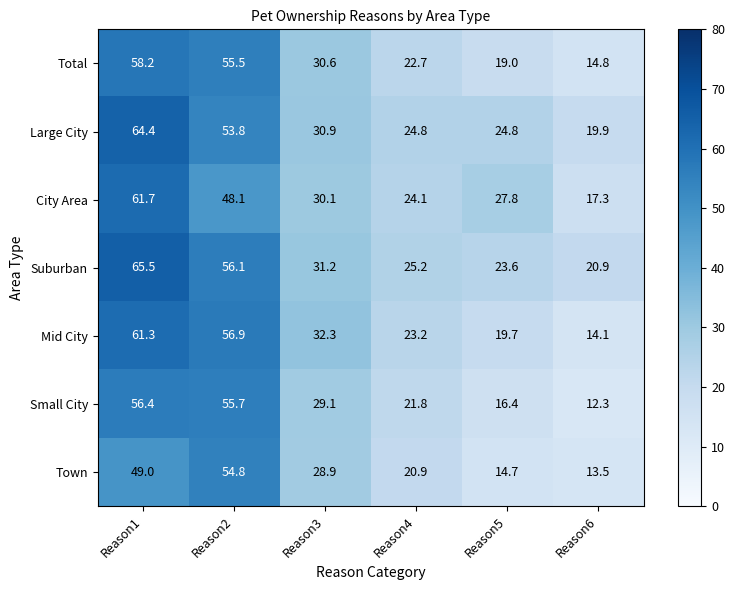

Which series has the widest spread of values?

Mid City